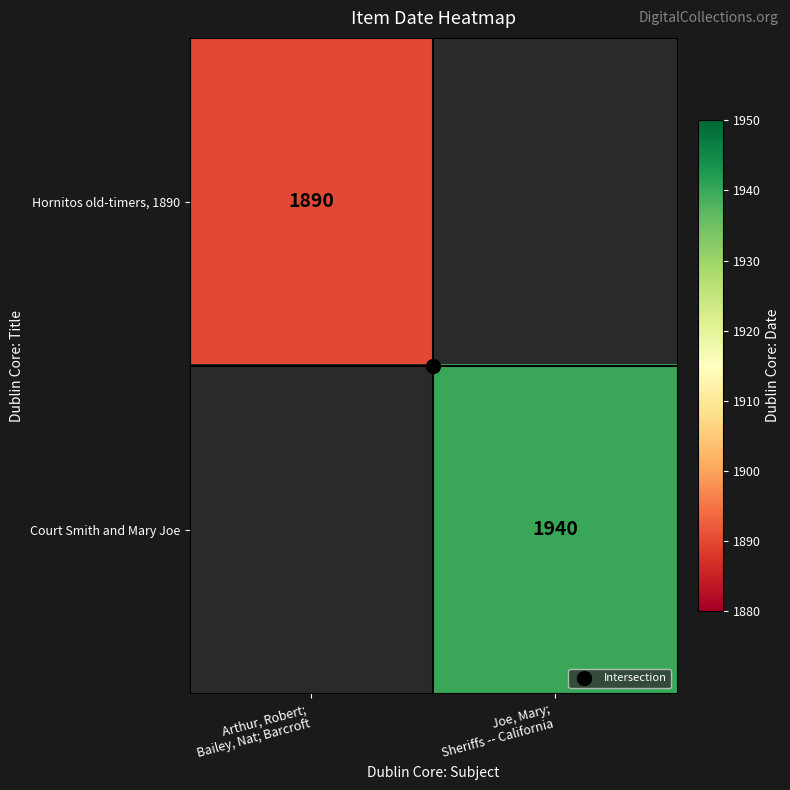

At which category does the chart reach its peak across all series?

Joe, Mary;
Sheriffs -- California